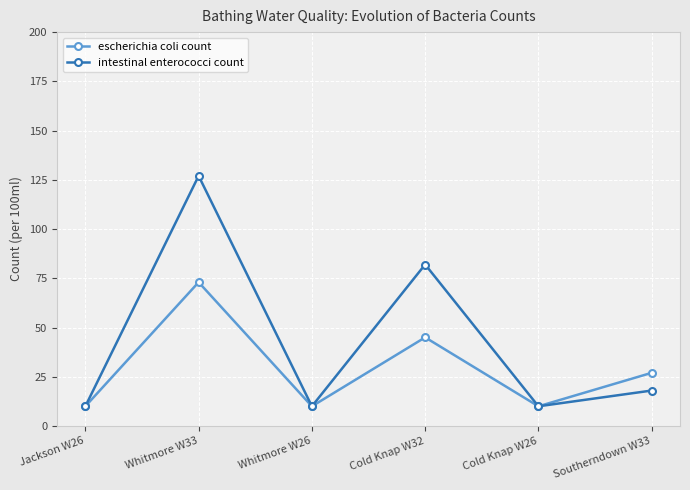

Which label corresponds to the largest value in the chart?

Whitmore W33